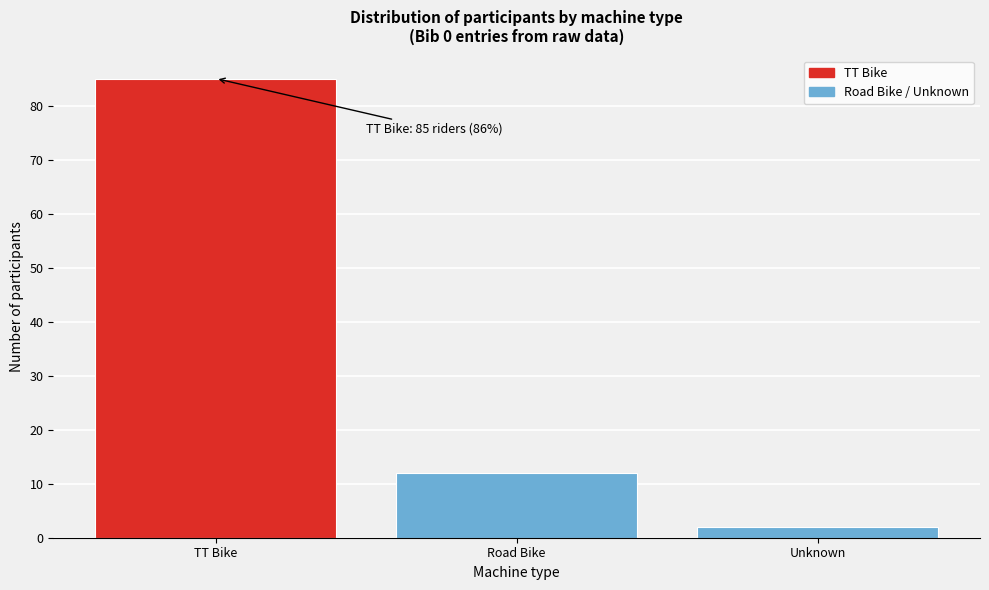

Reading left to right, list all the values displayed in this chart.

TT Bike=85	Road Bike=12	Unknown=2